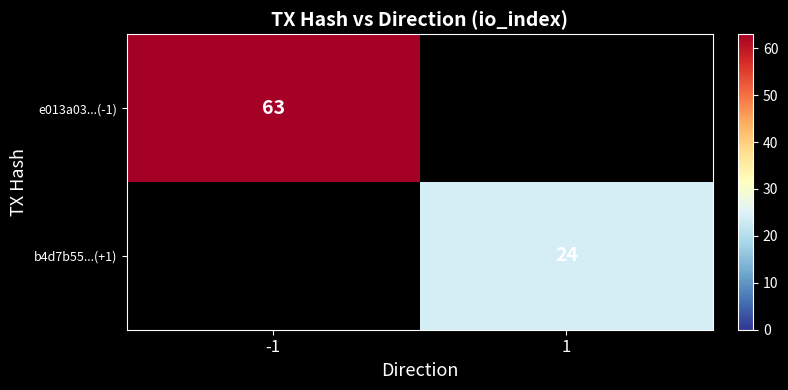

At how many categories does at least one series exceed 48?

1